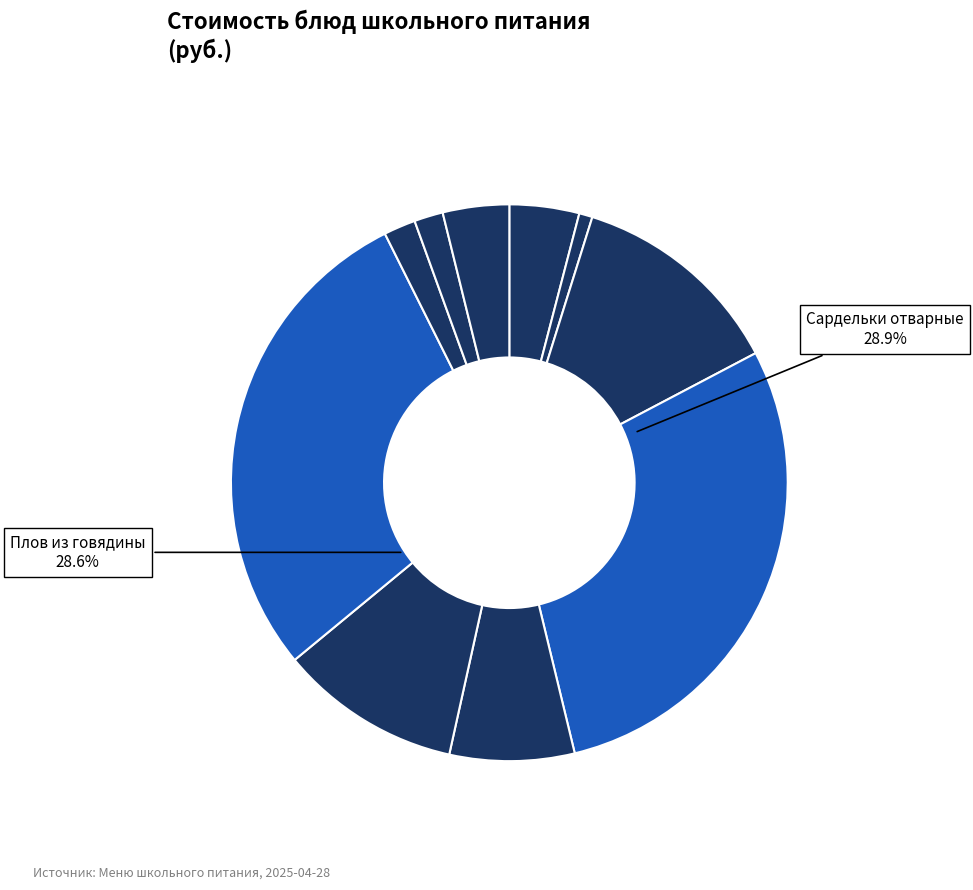

Which slice is the smallest?

Чай с сахаром